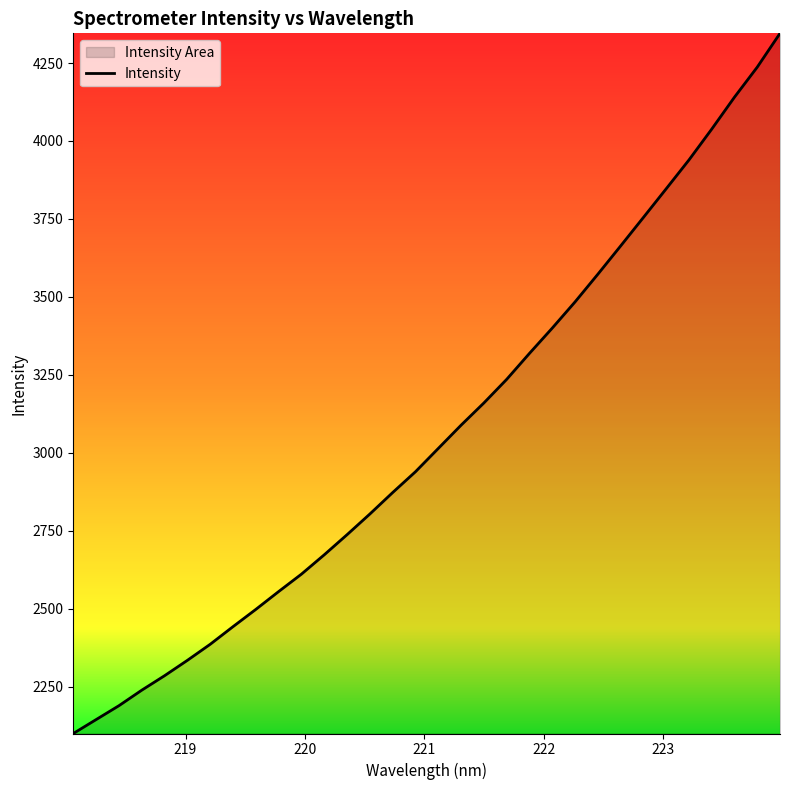

What is the average value?

3064.0